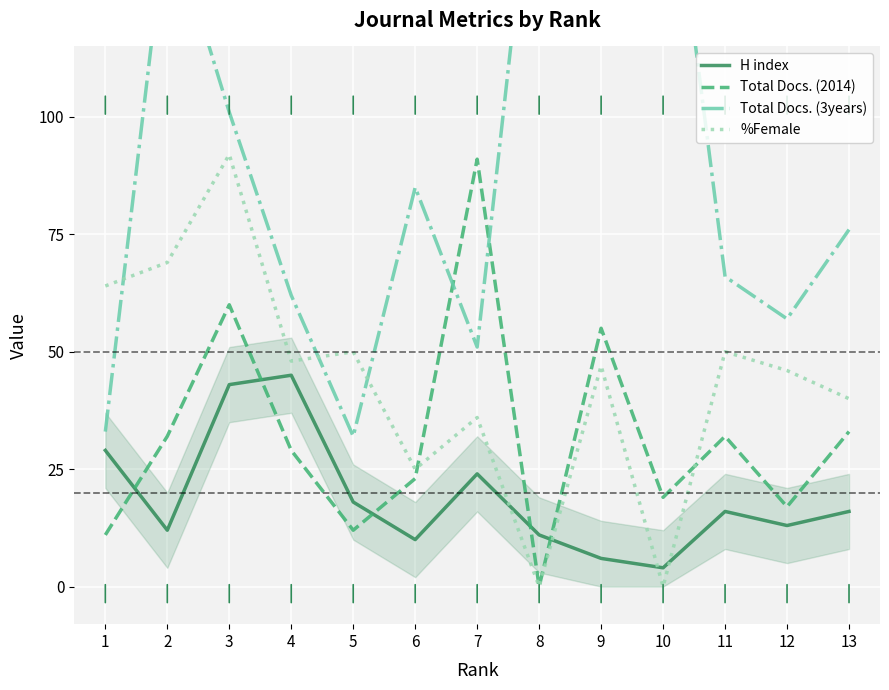

Where do H index and %Female first cross each other?

7 and 8